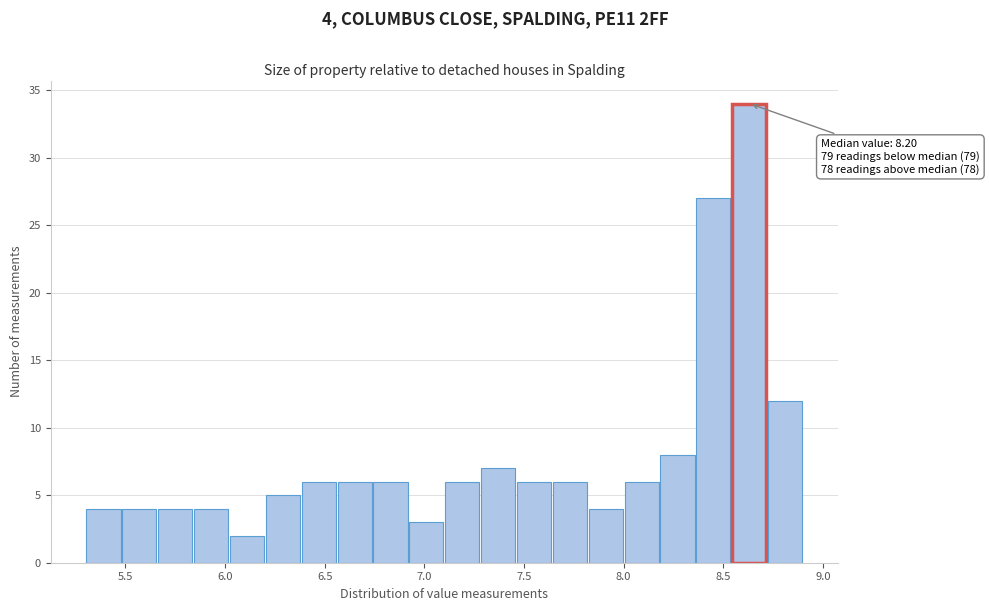

Around what value on the x-axis is the tallest bar? Give the approximate position of its centre, as read against the axis.

8.65